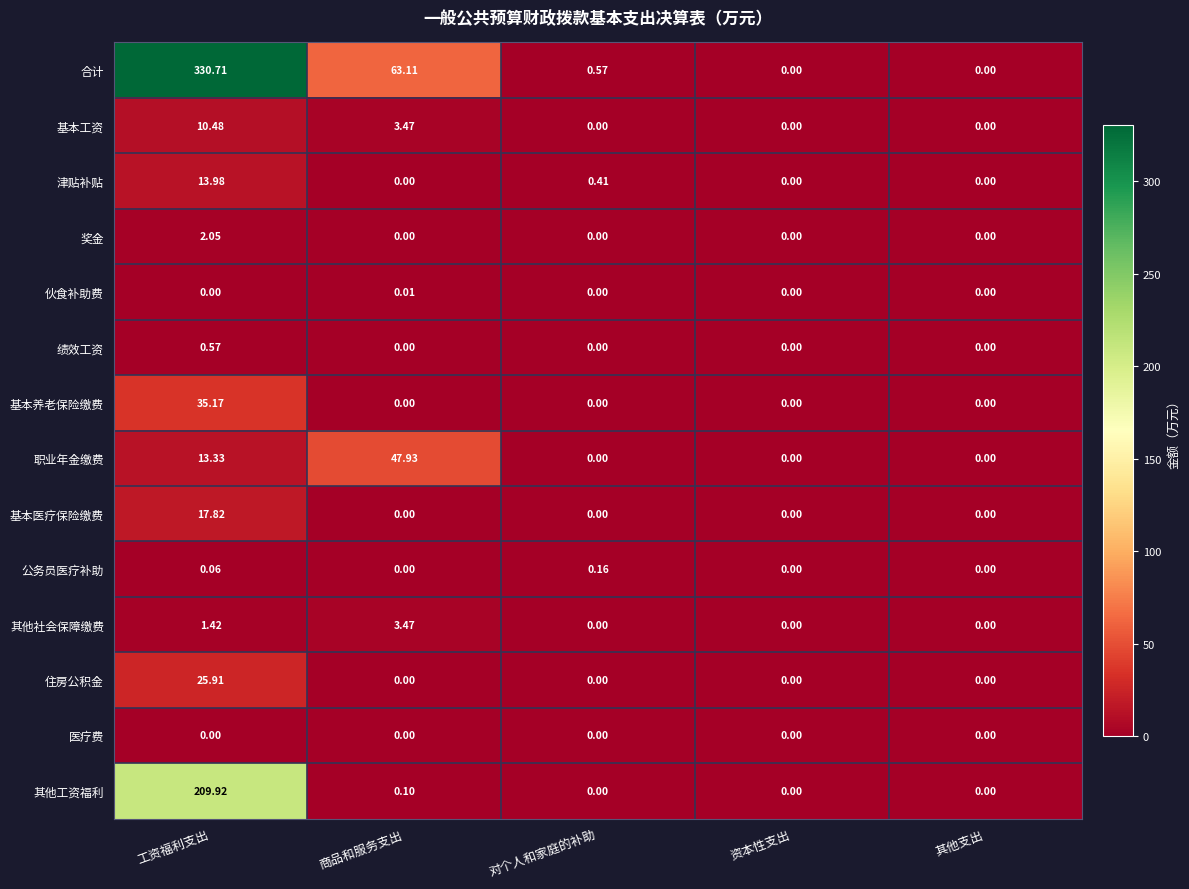

Count the number of data series in this chart.

14